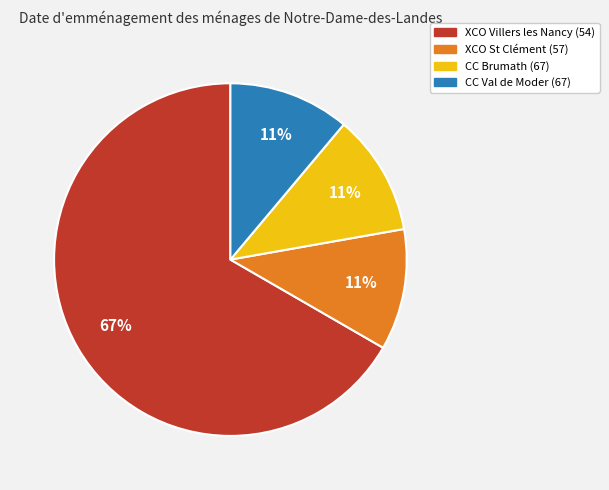

What is the largest slice in the pie chart?

XCO Villers les Nancy (54)